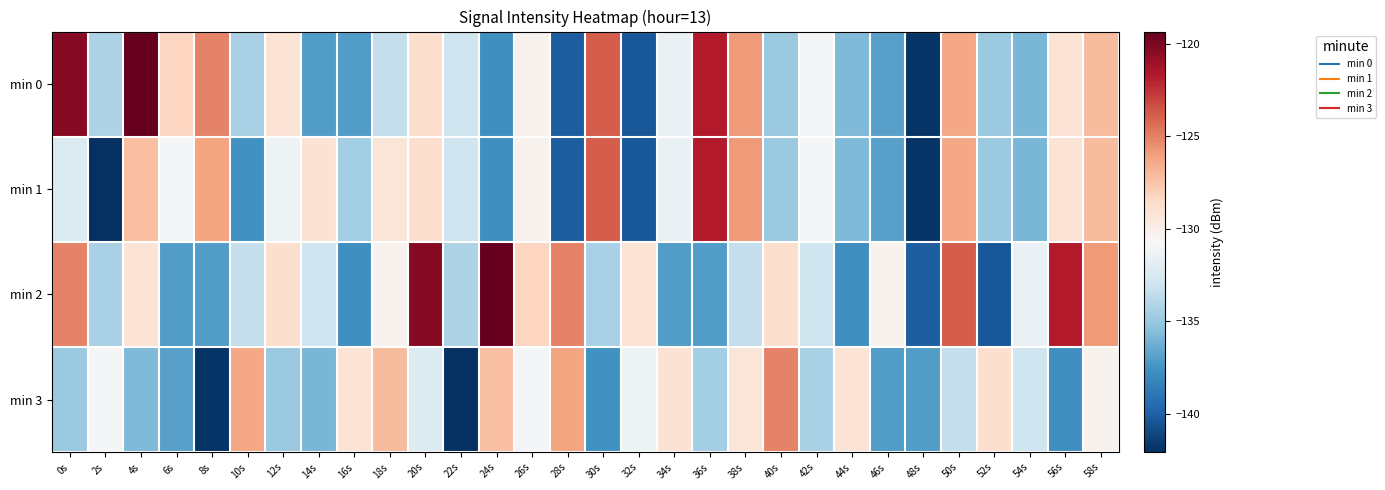

At which category is the sum across all series the highest?

50s